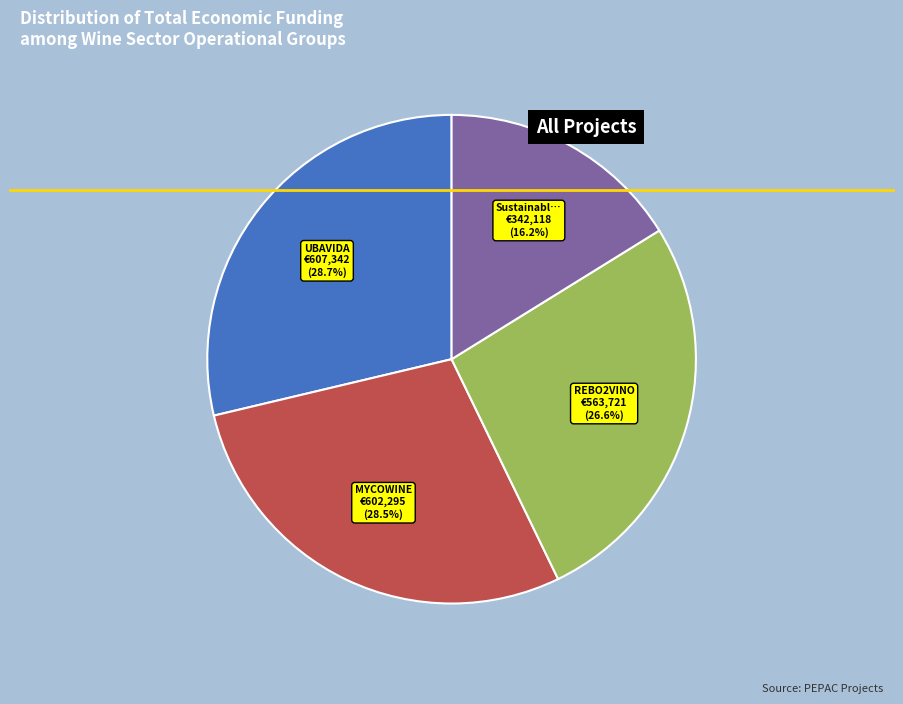

Does any single category account for the majority?

No